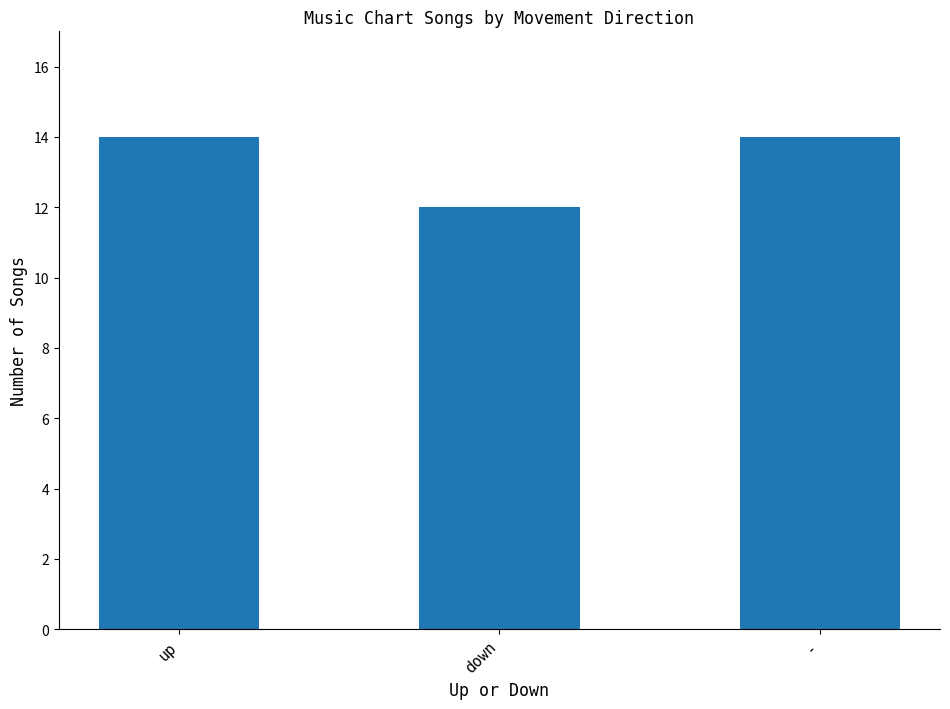

At which category does the chart reach its minimum across all series?

down